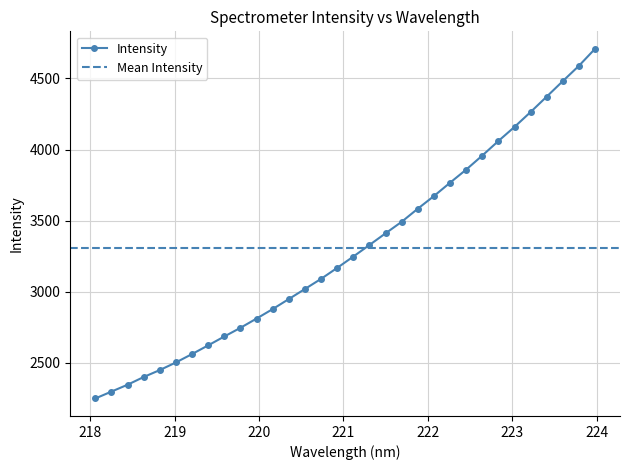

At which label is the value closest to 3478?

221.6902